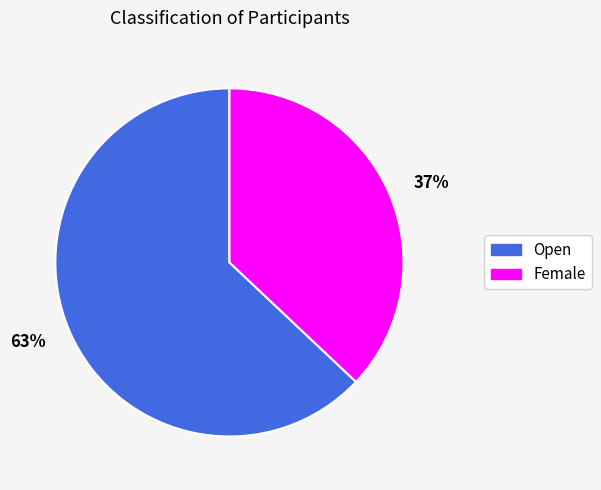

Is it true that 63% is 73% of the pie?

False